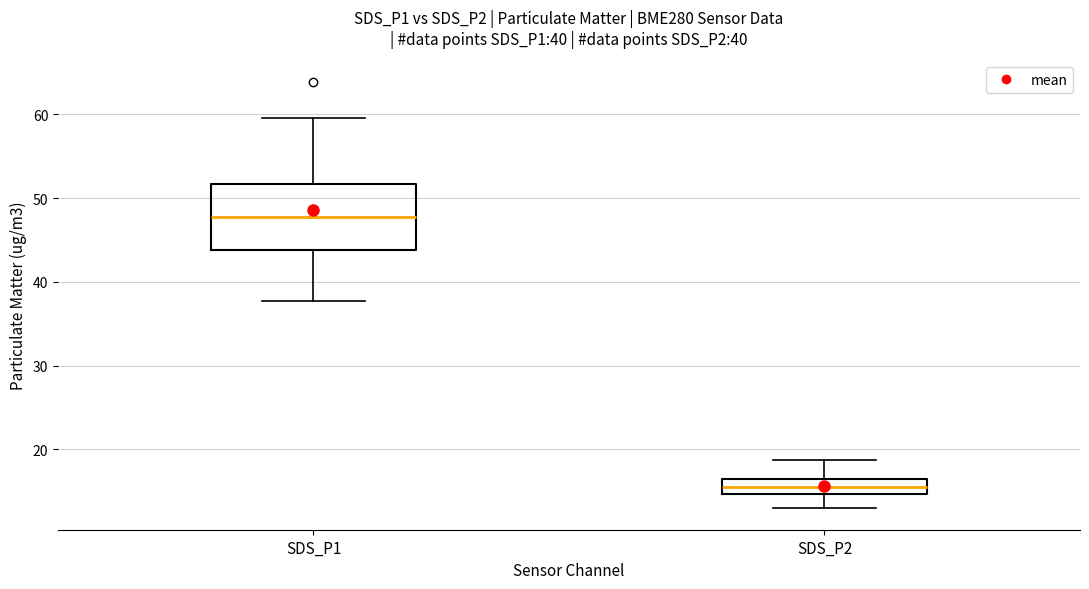

Reading left to right, read every box against the y-axis: the position of its median line, the range the box covers, and the ends of its whiskers. The values are not printed on the chart, so give them approximately, as read against the axis.

SDS_P1: median 48, box 44 to 52, whiskers 38 to 60
SDS_P2: median 15 (inside the box), box 15 to 16, whiskers 13 to 19